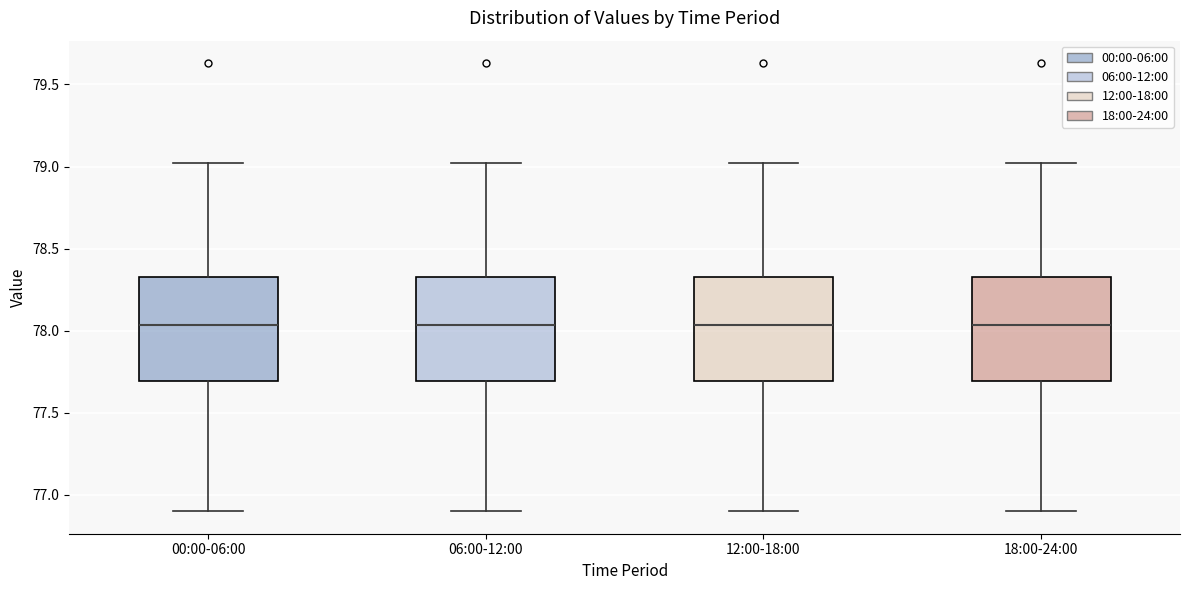

Reading left to right, transcribe this box plot: for each box, give where its median line is, the range the box spans, and where its two whiskers end, as read against the y-axis. The values are not printed on the chart, so give them approximately, as read against the axis.

00:00-06:00: median 78.05, box 77.70 to 78.35, whiskers 76.90 to 79.00
06:00-12:00: median 78.05, box 77.70 to 78.35, whiskers 76.90 to 79.00
12:00-18:00: median 78.05, box 77.70 to 78.35, whiskers 76.90 to 79.00
18:00-24:00: median 78.05, box 77.70 to 78.35, whiskers 76.90 to 79.00